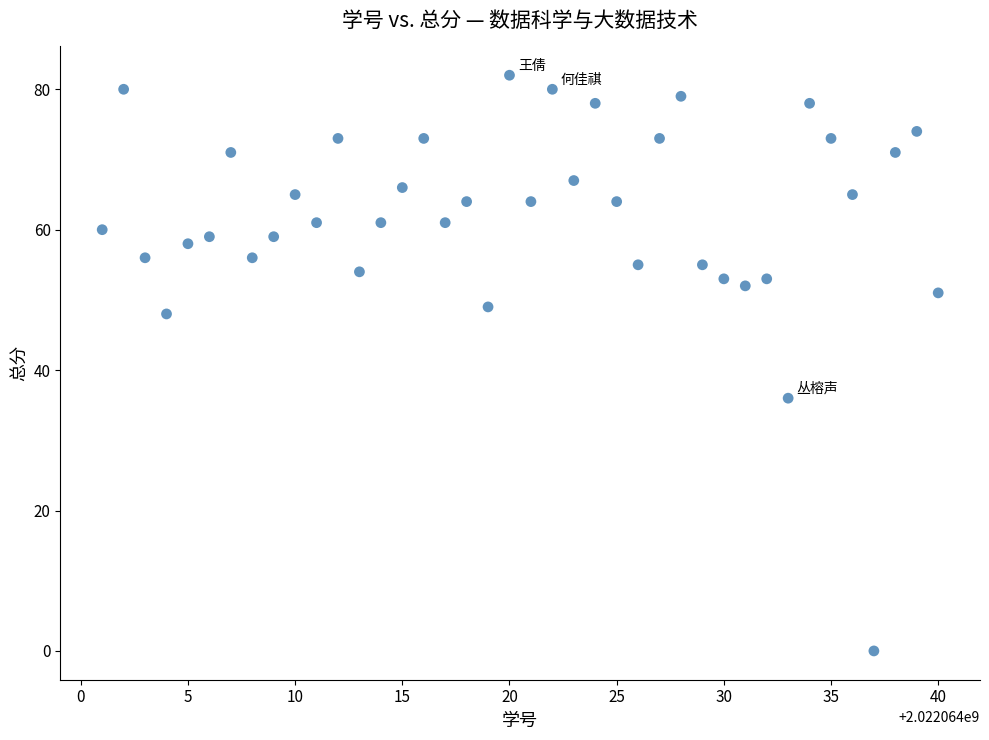

What Y value in the scatter plot is closest to 41?

36